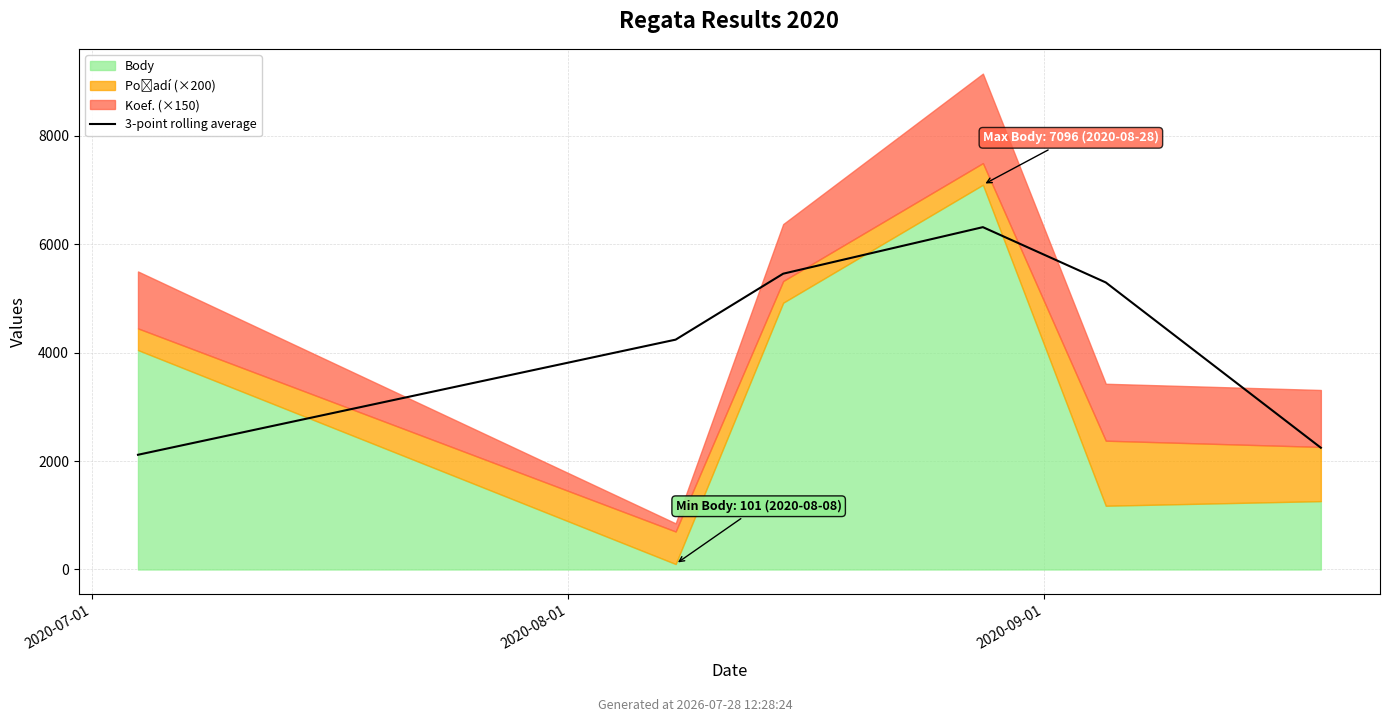

What is the sum of the values at 2020-08-01 and 4?

9534.0